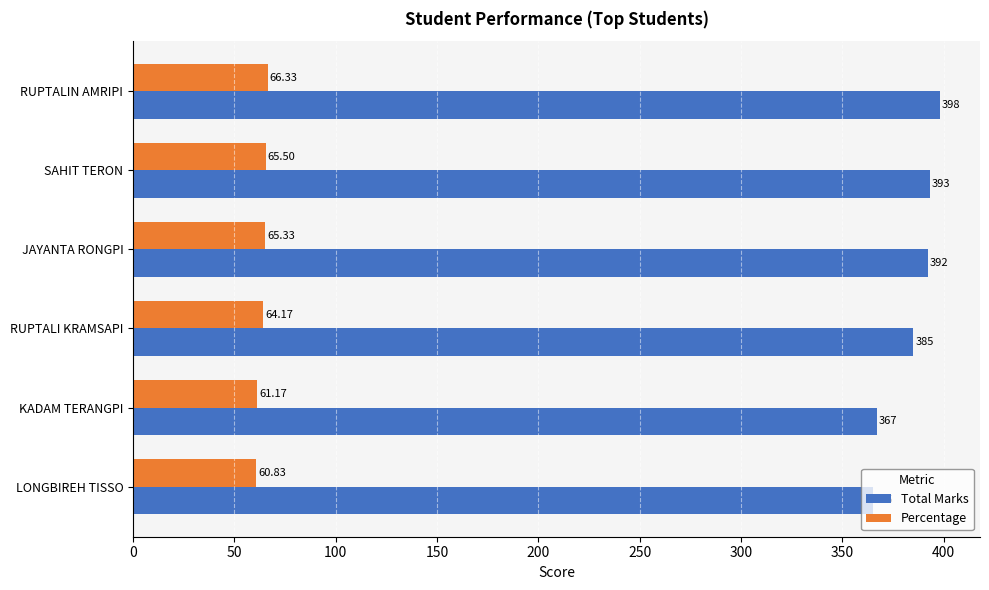

What are all the series names shown in the legend?

Total Marks, Percentage